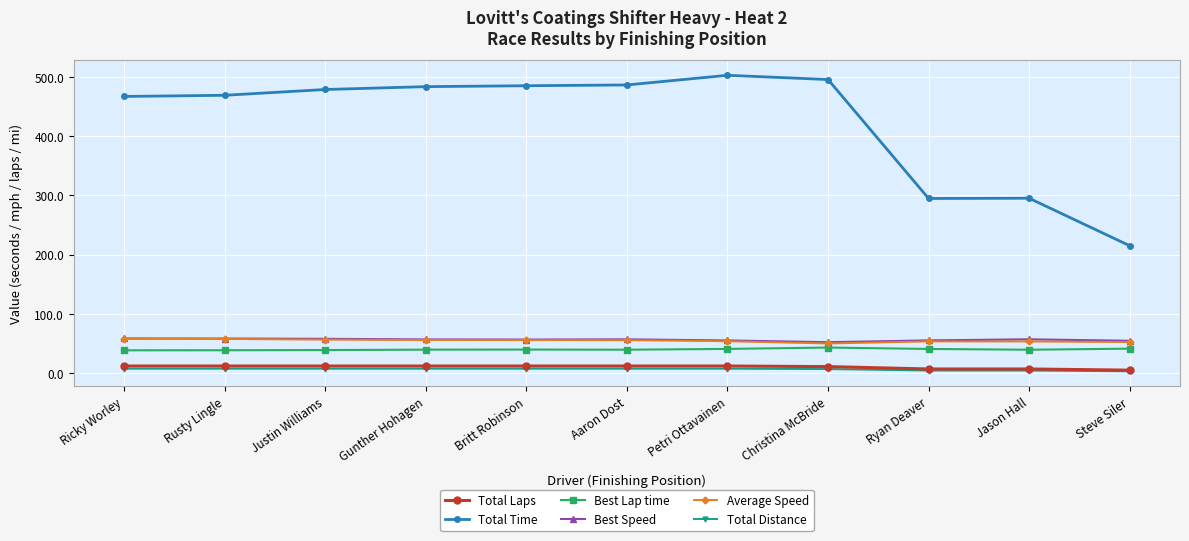

True or false: Total Time has more than 0 points higher than both neighbors.

True